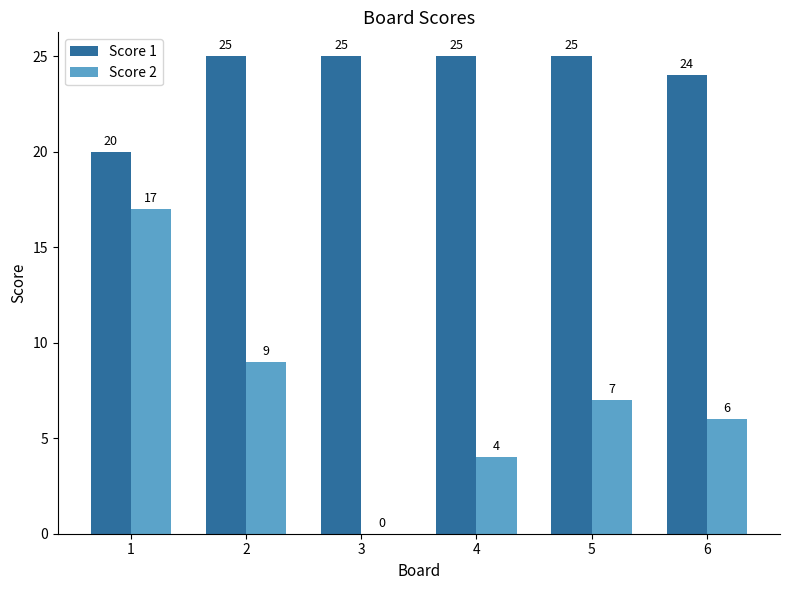

Reading right to left, list all the values displayed in this chart.

Score 1: 24	25	25	25	25	20
Score 2: 6	7	4	0	9	17